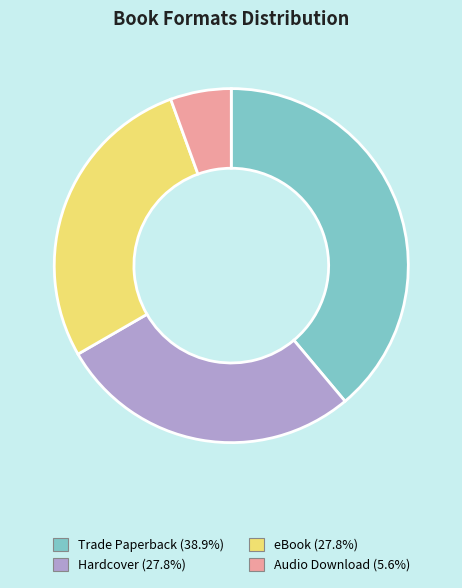

True or false: Audio Download accounts for 15% of the total.

False